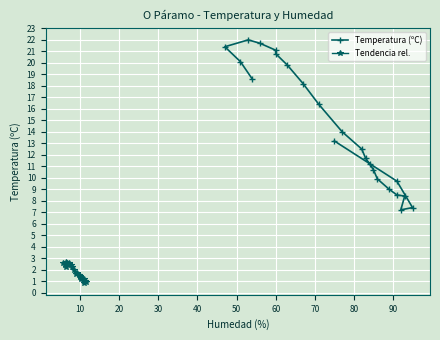

The Tendencia rel. series shows 0.8 at 18. True or false?

False